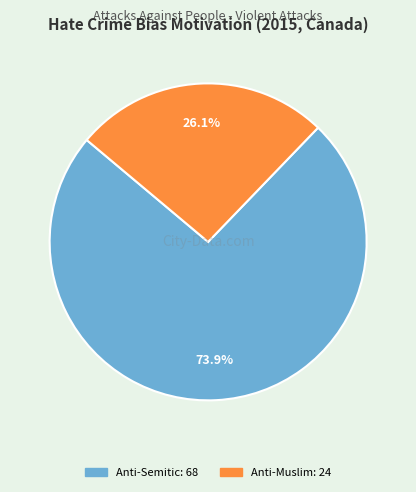

Is there a majority slice in this chart?

Yes